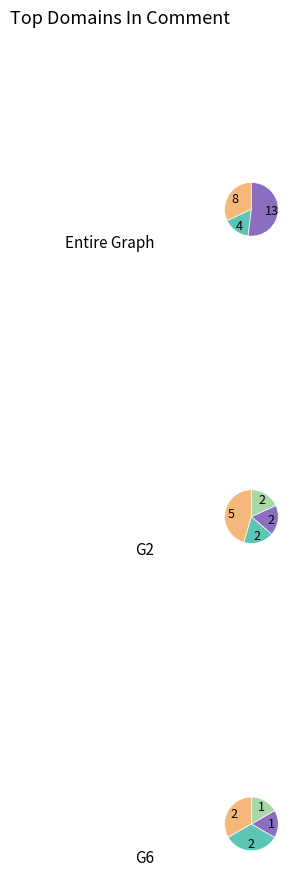

Is analysis.link the majority of the pie?

No